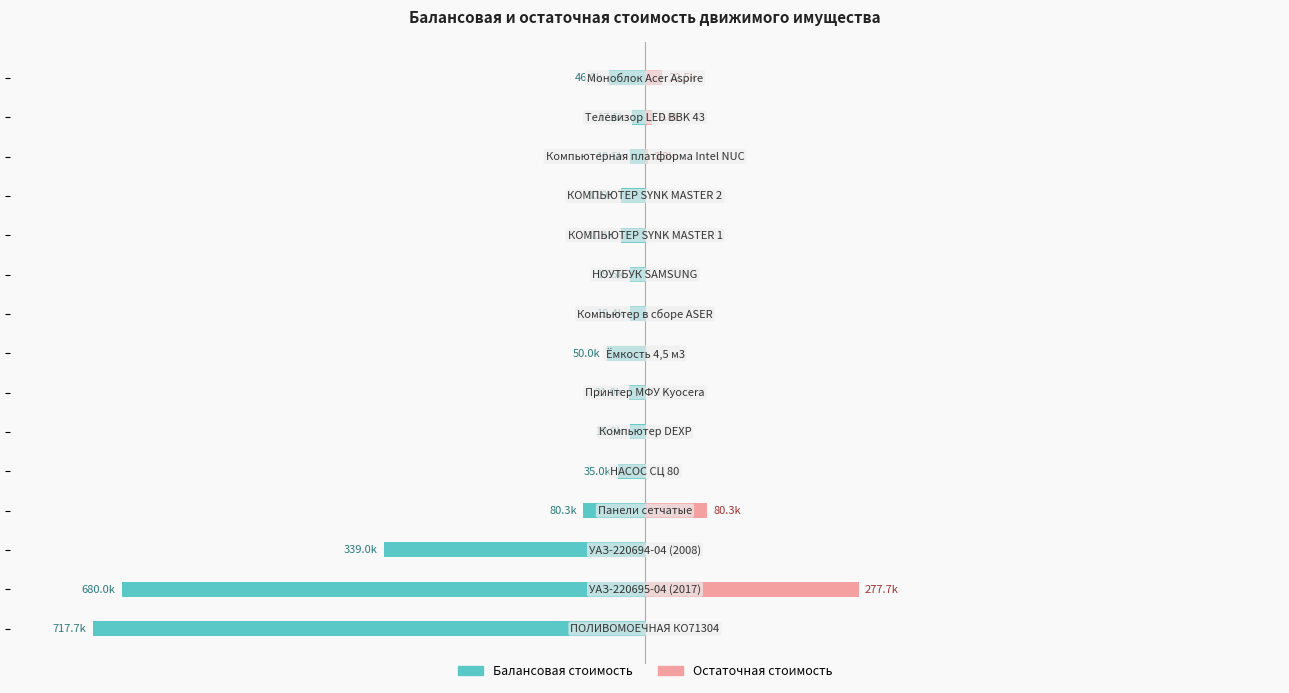

Between 9 and 11, which series saw the biggest shift?

Балансовая стоимость